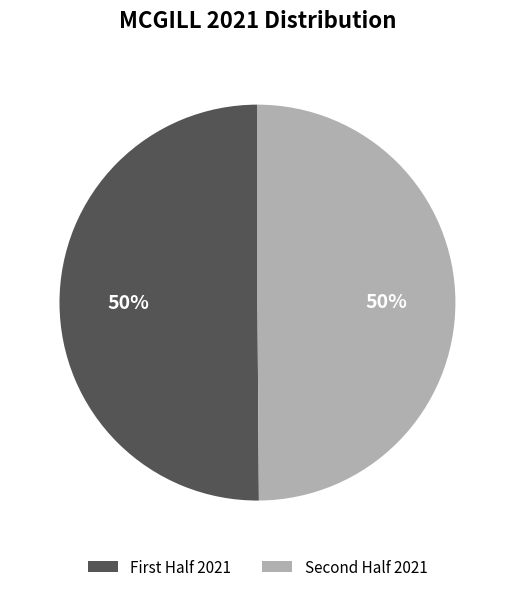

To the nearest percent, what is the average slice percentage?

50%